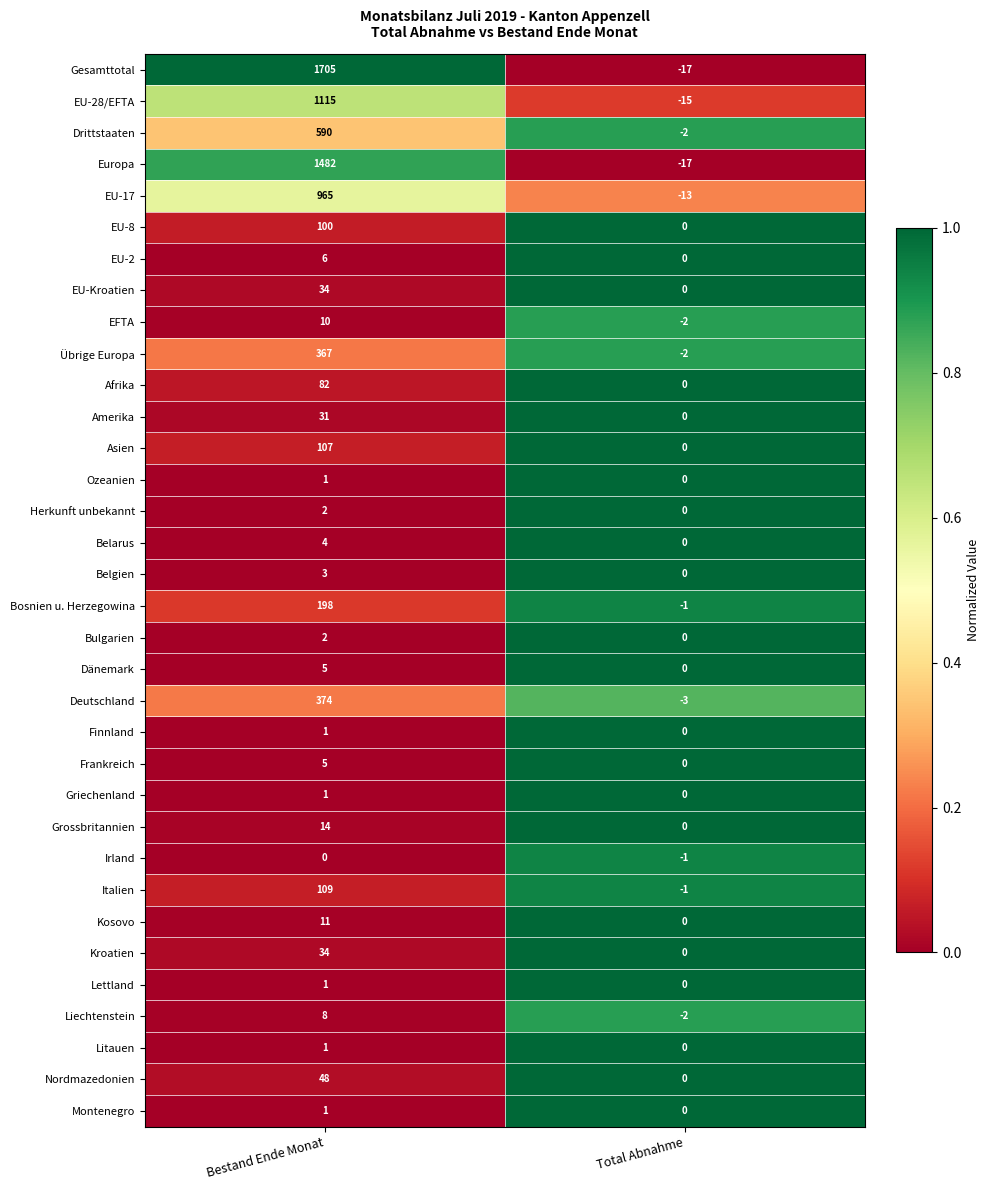

Which category has the lowest value across all series?

Total Abnahme